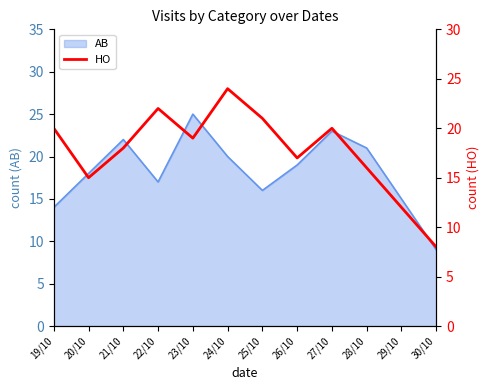

What is the label of the 8th point from the left?

26/10